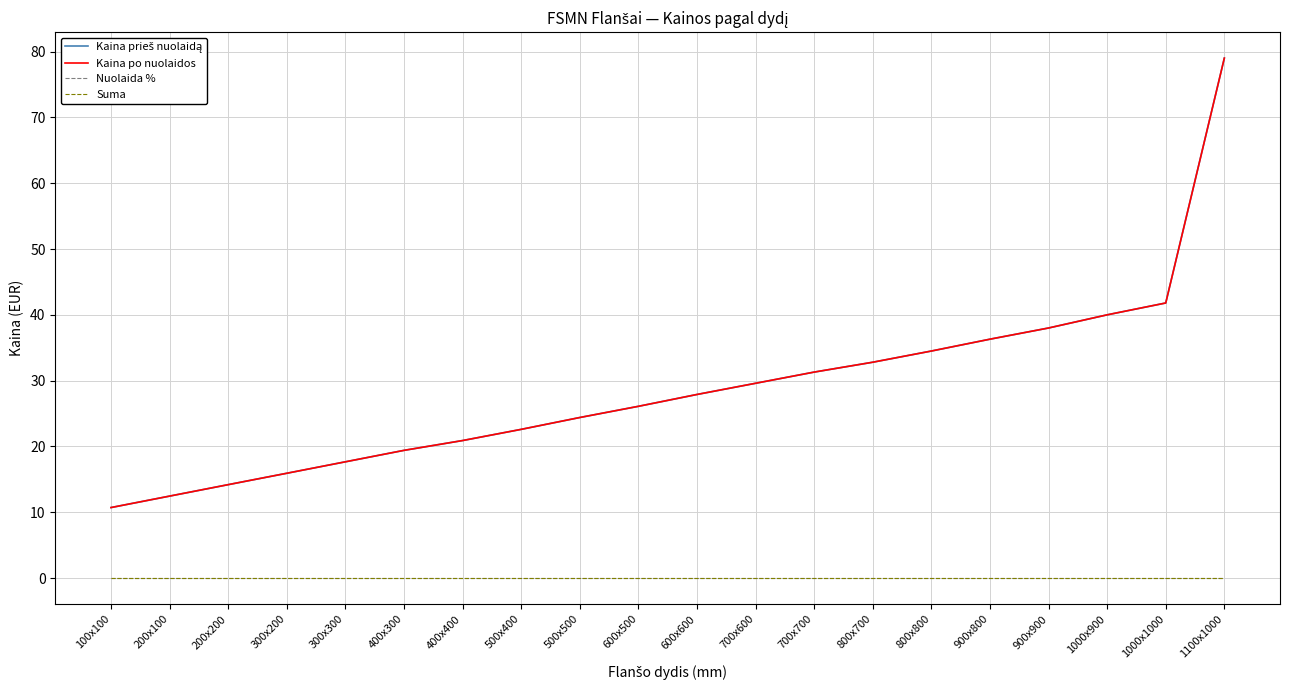

Does the chart have visible grid lines?

Yes